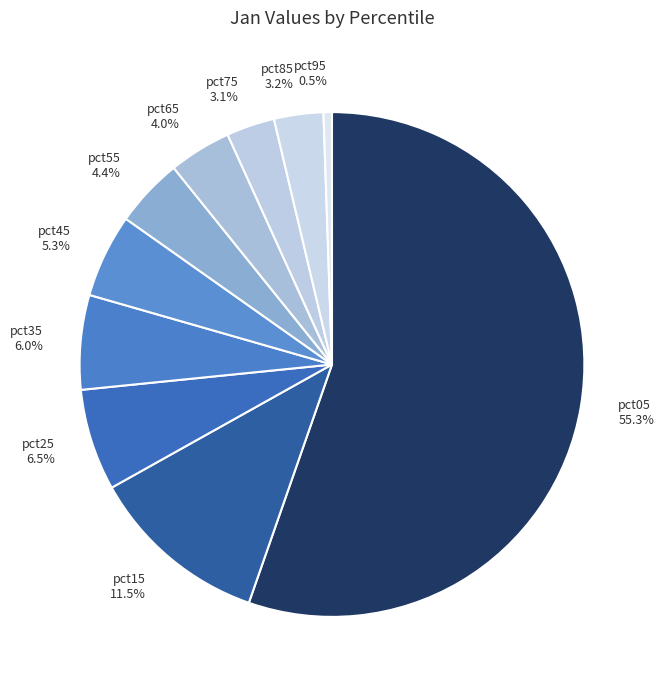

Which has a higher value, pct95 or pct65?

pct65